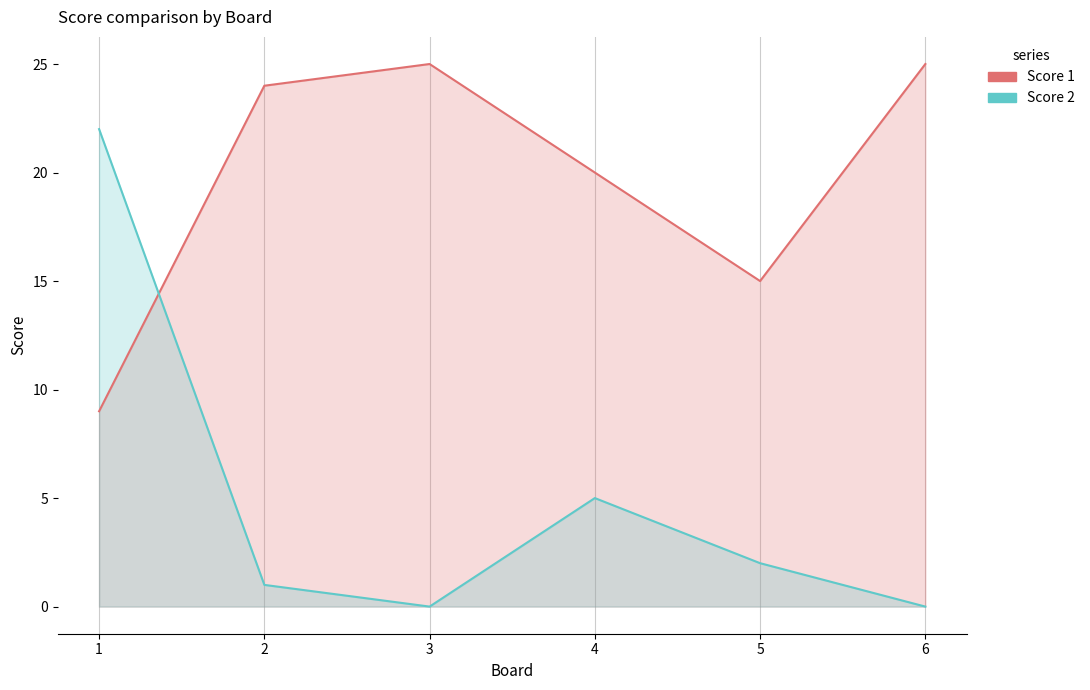

How many categories are shown in the chart?

6